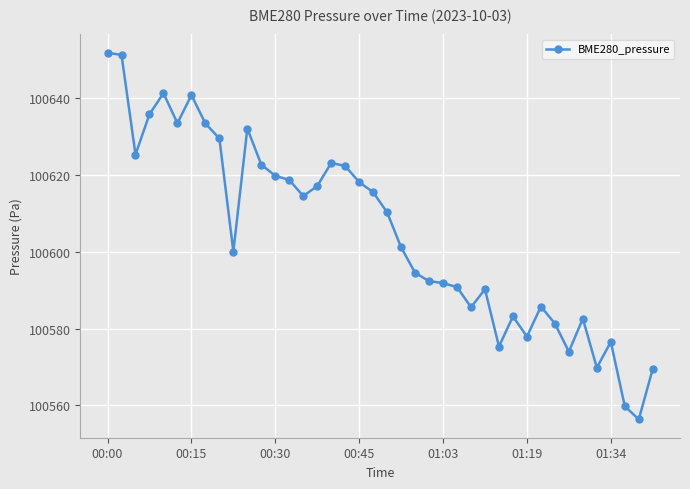

What is the value of the 33rd point from the left?

100581.3